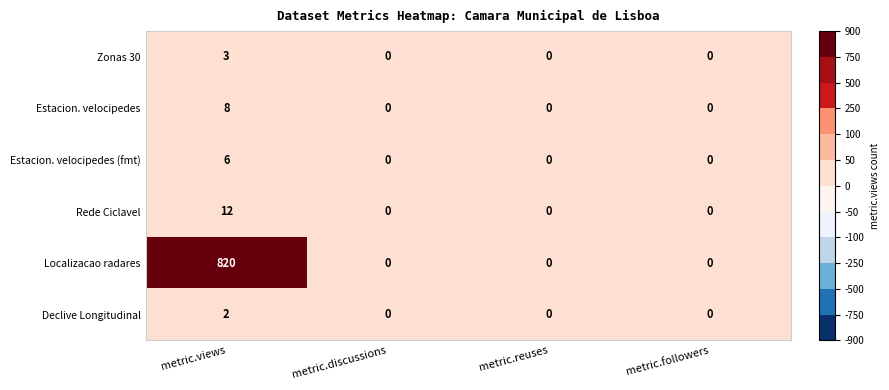

The Declive Longitudinal series shows -1 at metric.reuses. True or false?

False